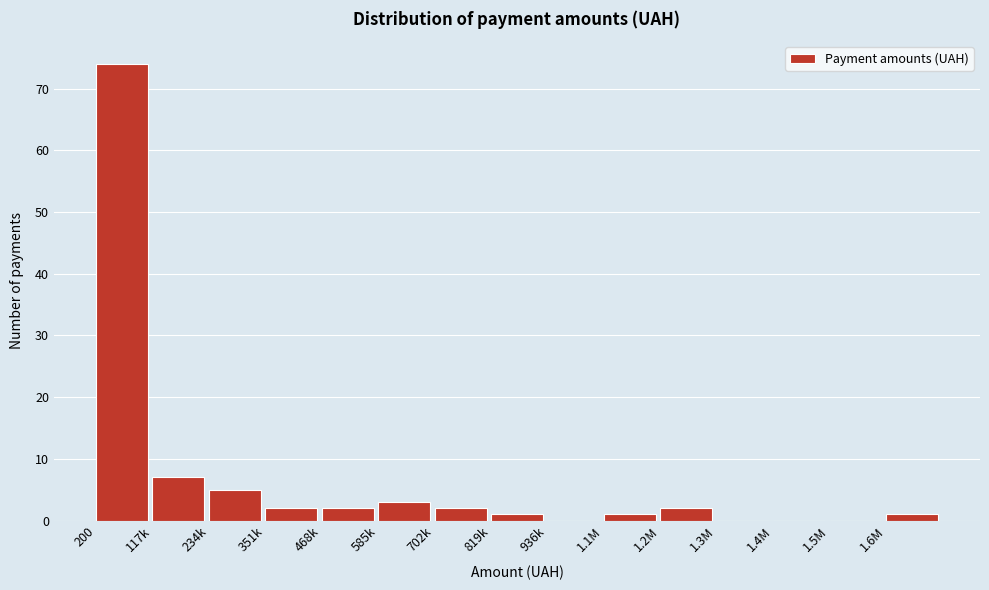

Reading right to left, transcribe all the data shown in this chart.

1.6M=1	1.5M=0	1.4M=0	1.3M=0	1.2M=2	1.1M=1	936k=0	819k=1	702k=2	585k=3	468k=2	351k=2	234k=5	117k=7	200=74